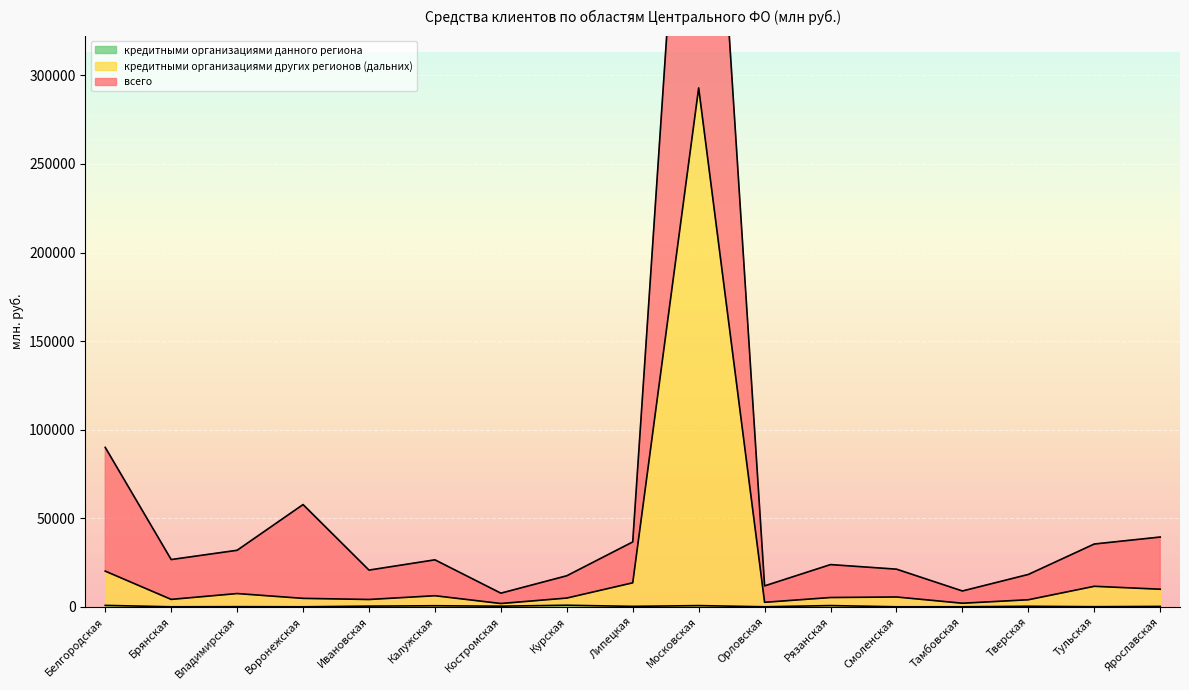

Is the value of всего at Тамбовская greater than the value of кредитными организациями других регионов (дальних) at Смоленская?

Yes